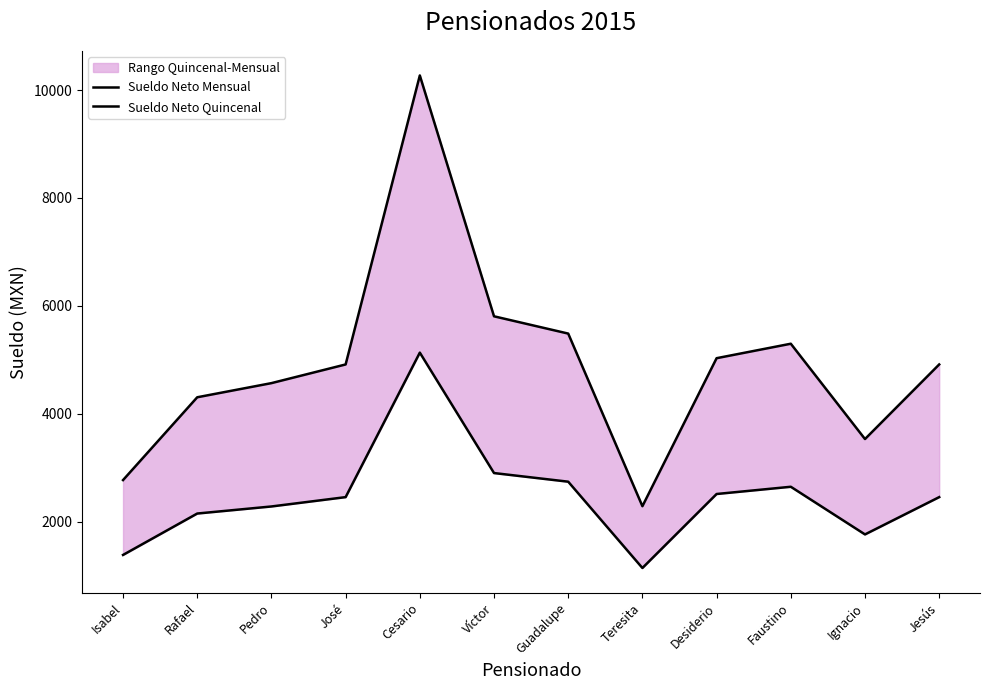

Which series changed the most between Cesario and Ignacio?

Sueldo Neto Mensual